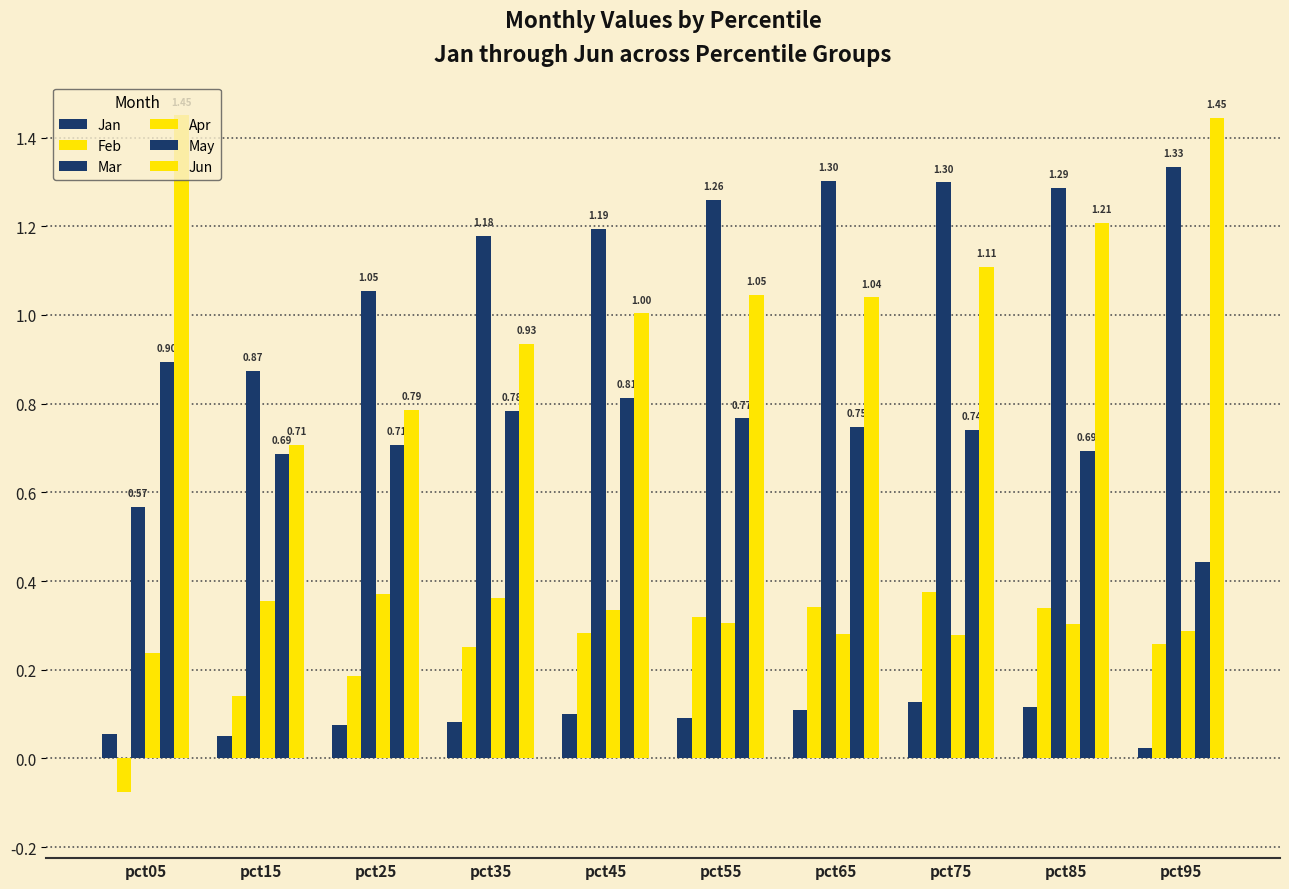

How many negative values does the Feb series have?

1